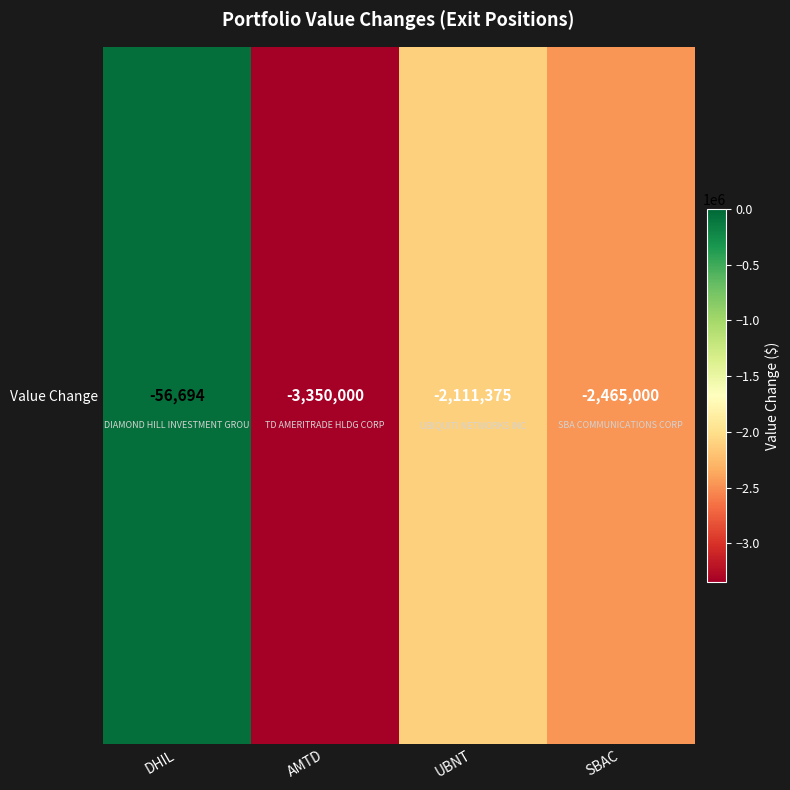

What is the difference between the values at SBAC and DHIL?

2408306